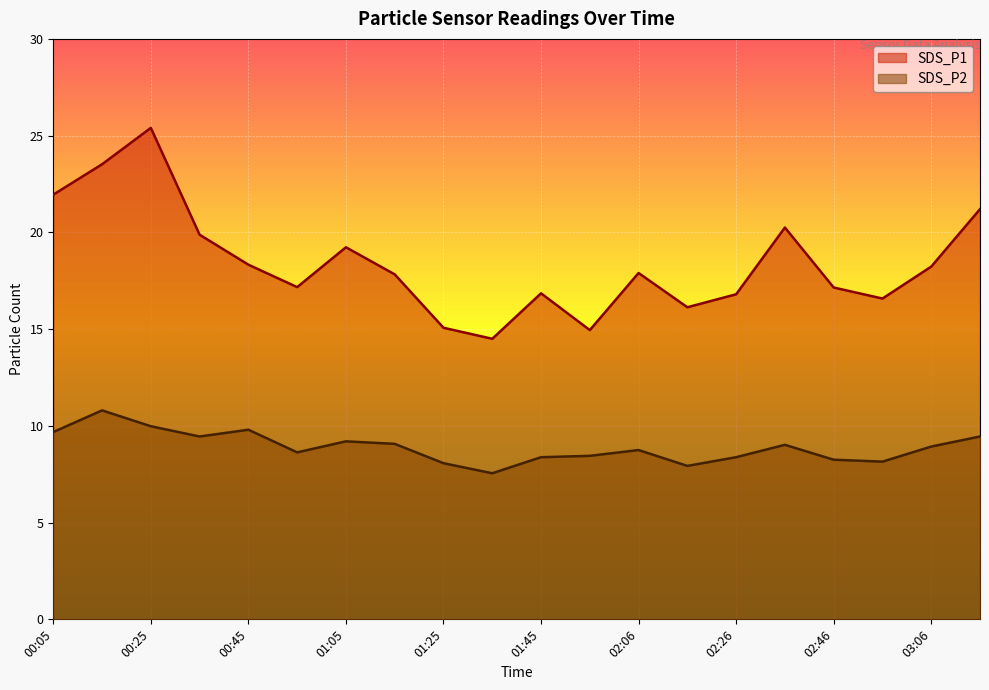

Rank the series by their maximum value, from highest to lowest.

SDS_P1, SDS_P2